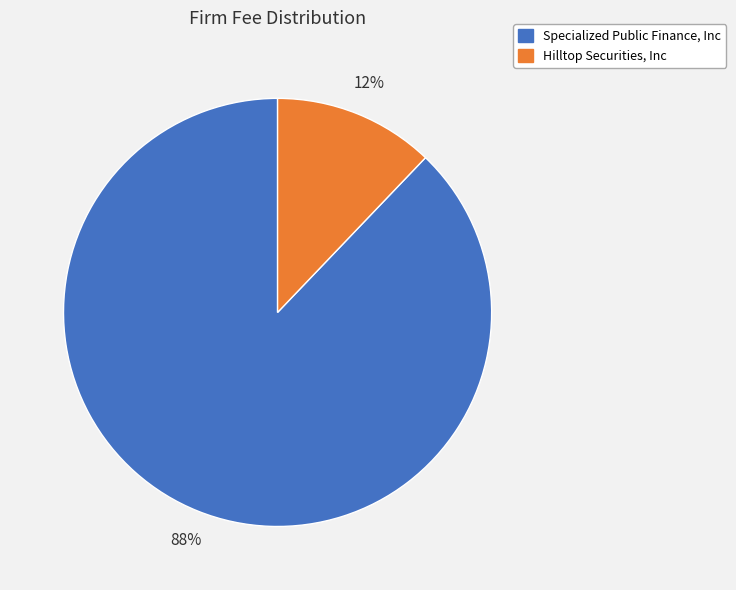

Rank the categories by value from lowest to highest.

Hilltop Securities, Inc, Specialized Public Finance, Inc